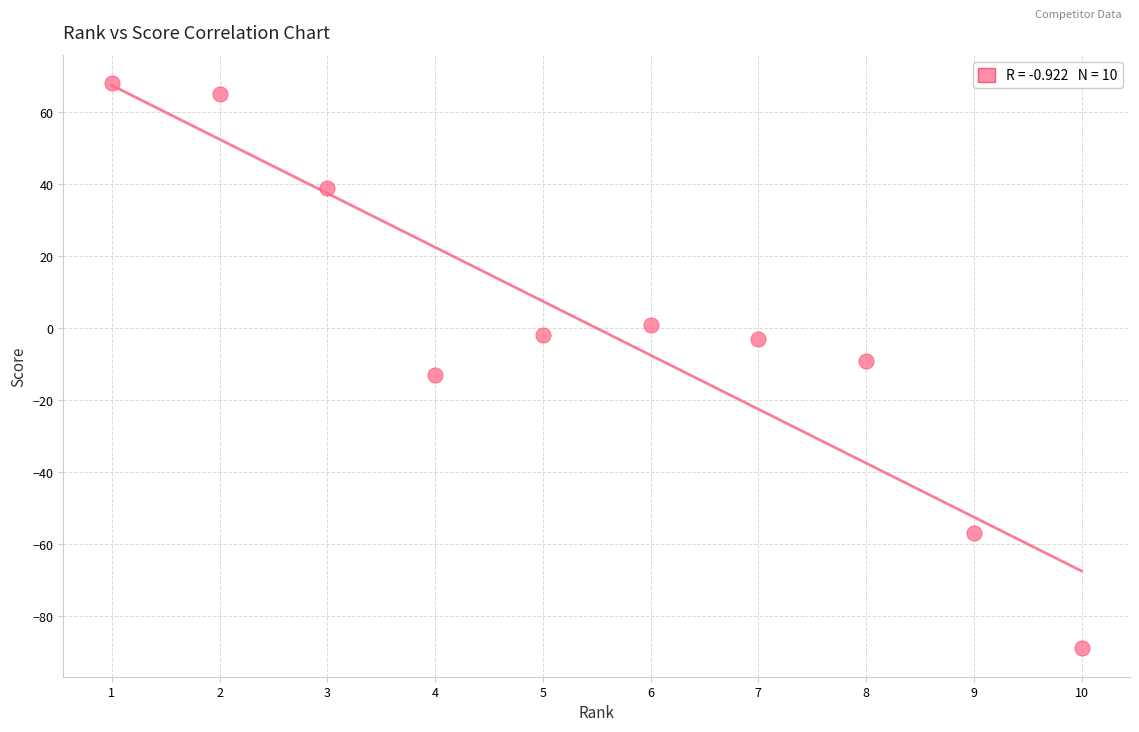

What is the range of Y values (max minus min)?

157